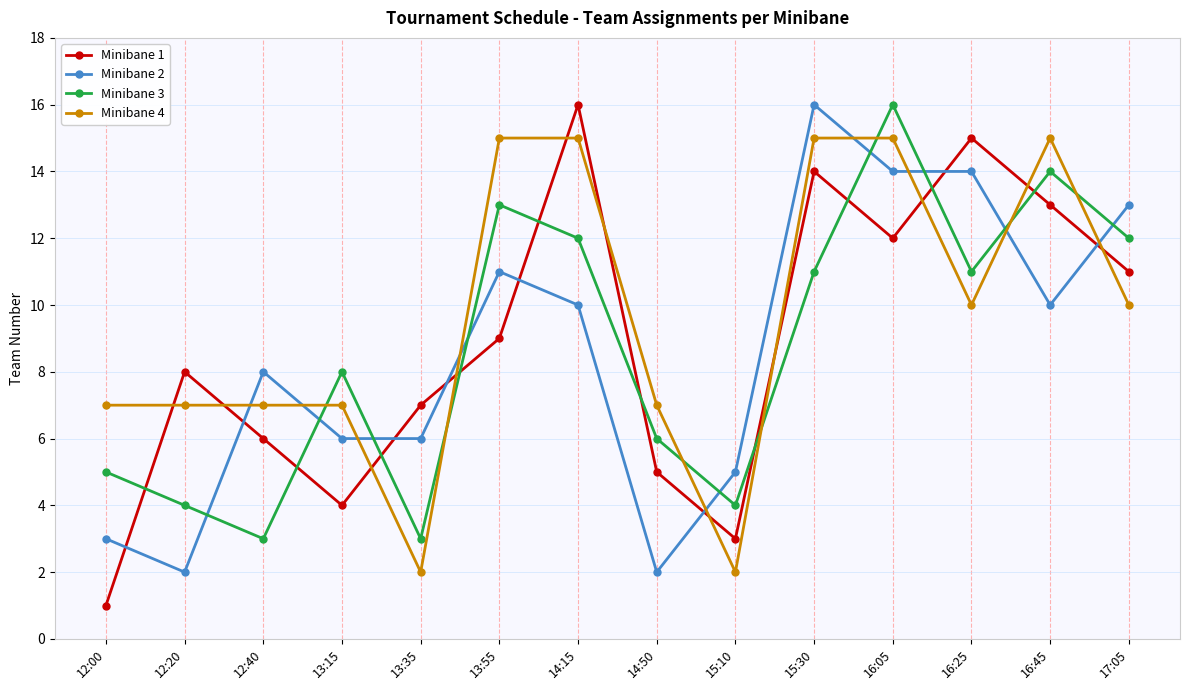

Reading right to left, transcribe all the data shown in this chart.

Minibane 1: 17:05=11	16:45=13	16:25=15	16:05=12	15:30=14	15:10=3	14:50=5	14:15=16	13:55=9	13:35=7	13:15=4	12:40=6	12:20=8	12:00=1
Minibane 2: 17:05=13	16:45=10	16:25=14	16:05=14	15:30=16	15:10=5	14:50=2	14:15=10	13:55=11	13:35=6	13:15=6	12:40=8	12:20=2	12:00=3
Minibane 3: 17:05=12	16:45=14	16:25=11	16:05=16	15:30=11	15:10=4	14:50=6	14:15=12	13:55=13	13:35=3	13:15=8	12:40=3	12:20=4	12:00=5
Minibane 4: 17:05=10	16:45=15	16:25=10	16:05=15	15:30=15	15:10=2	14:50=7	14:15=15	13:55=15	13:35=2	13:15=7	12:40=7	12:20=7	12:00=7